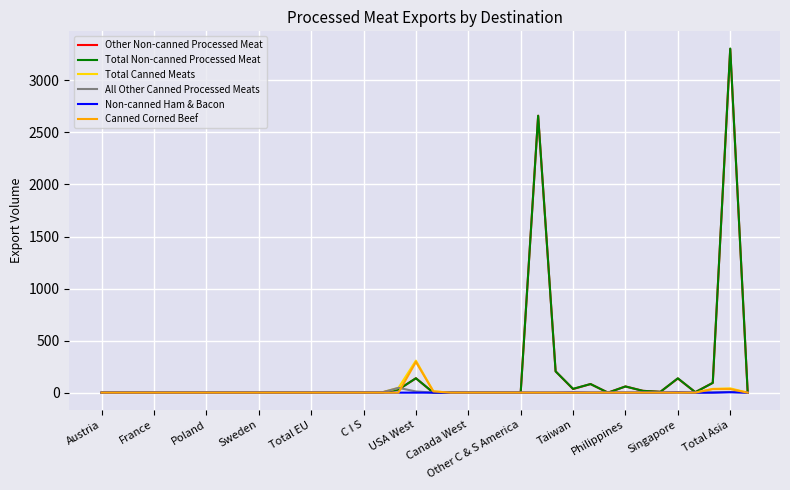

Is this an area chart (filled region under the line)?

No